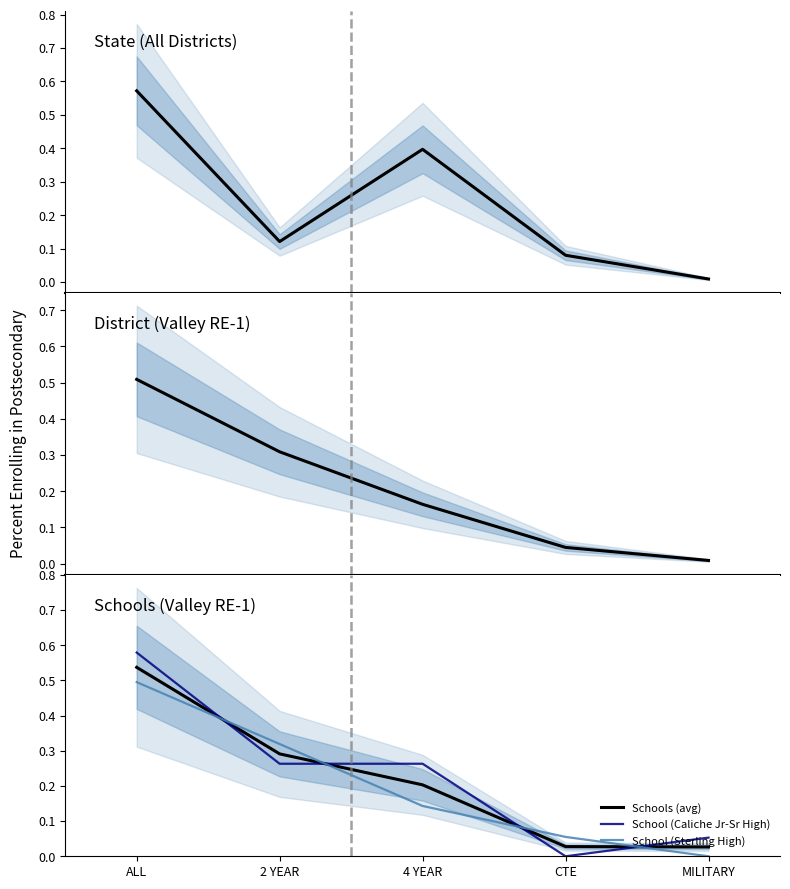

What is the greatest value displayed?

0.6